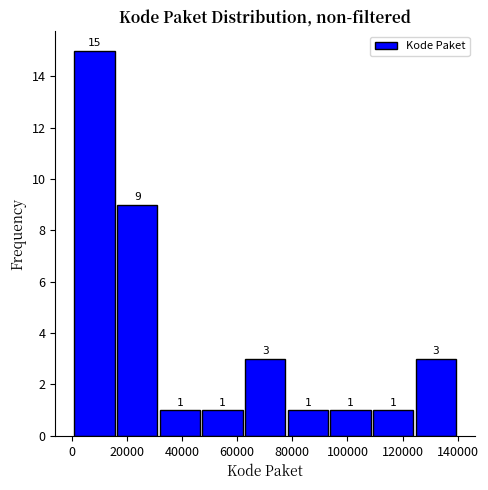

Over which range of the x-axis is the bar tallest?

0 to 16000